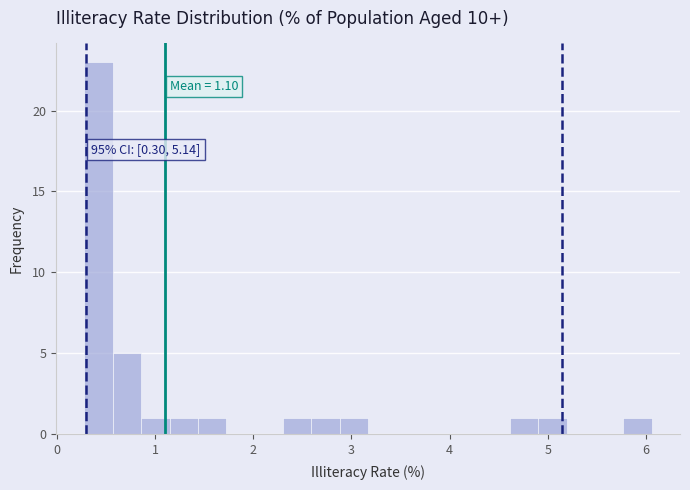

Read against the x-axis, roughly where is the centre of the tallest bar?

0.4